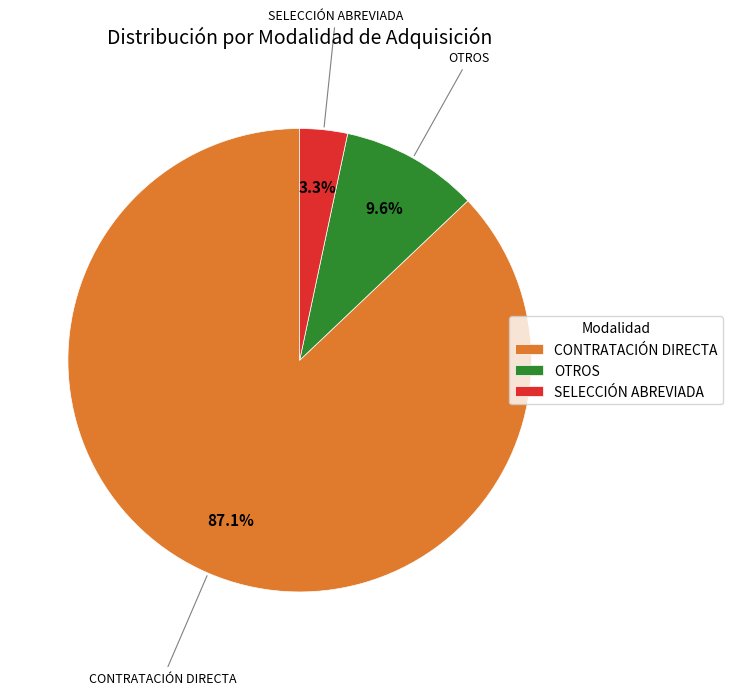

Between OTROS and CONTRATACIÓN DIRECTA, which is larger?

CONTRATACIÓN DIRECTA